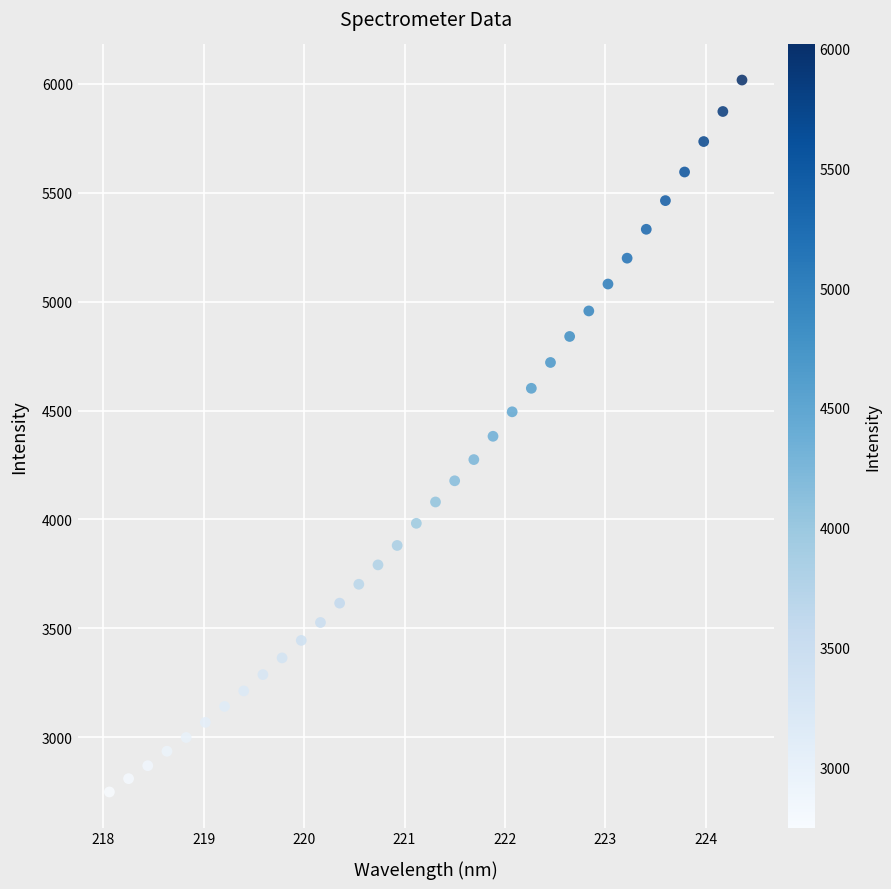

What is the range of Y values (max minus min)?

3268.5